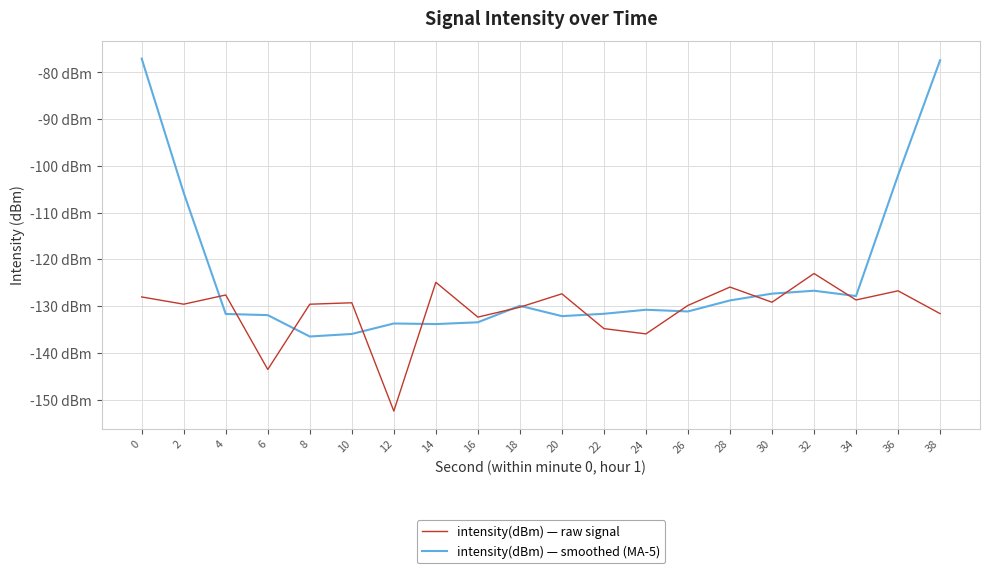

Rank the series at 14 from lowest to highest value.

intensity(dBm) — smoothed (MA-5), intensity(dBm) — raw signal